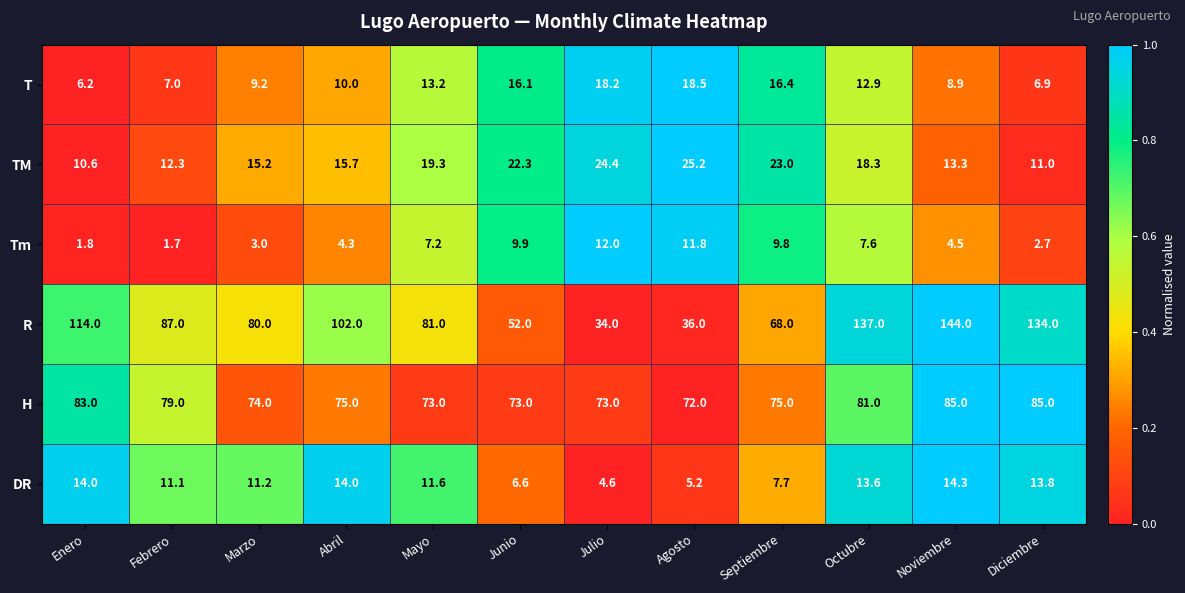

How many values in the TM series exceed 18?

6